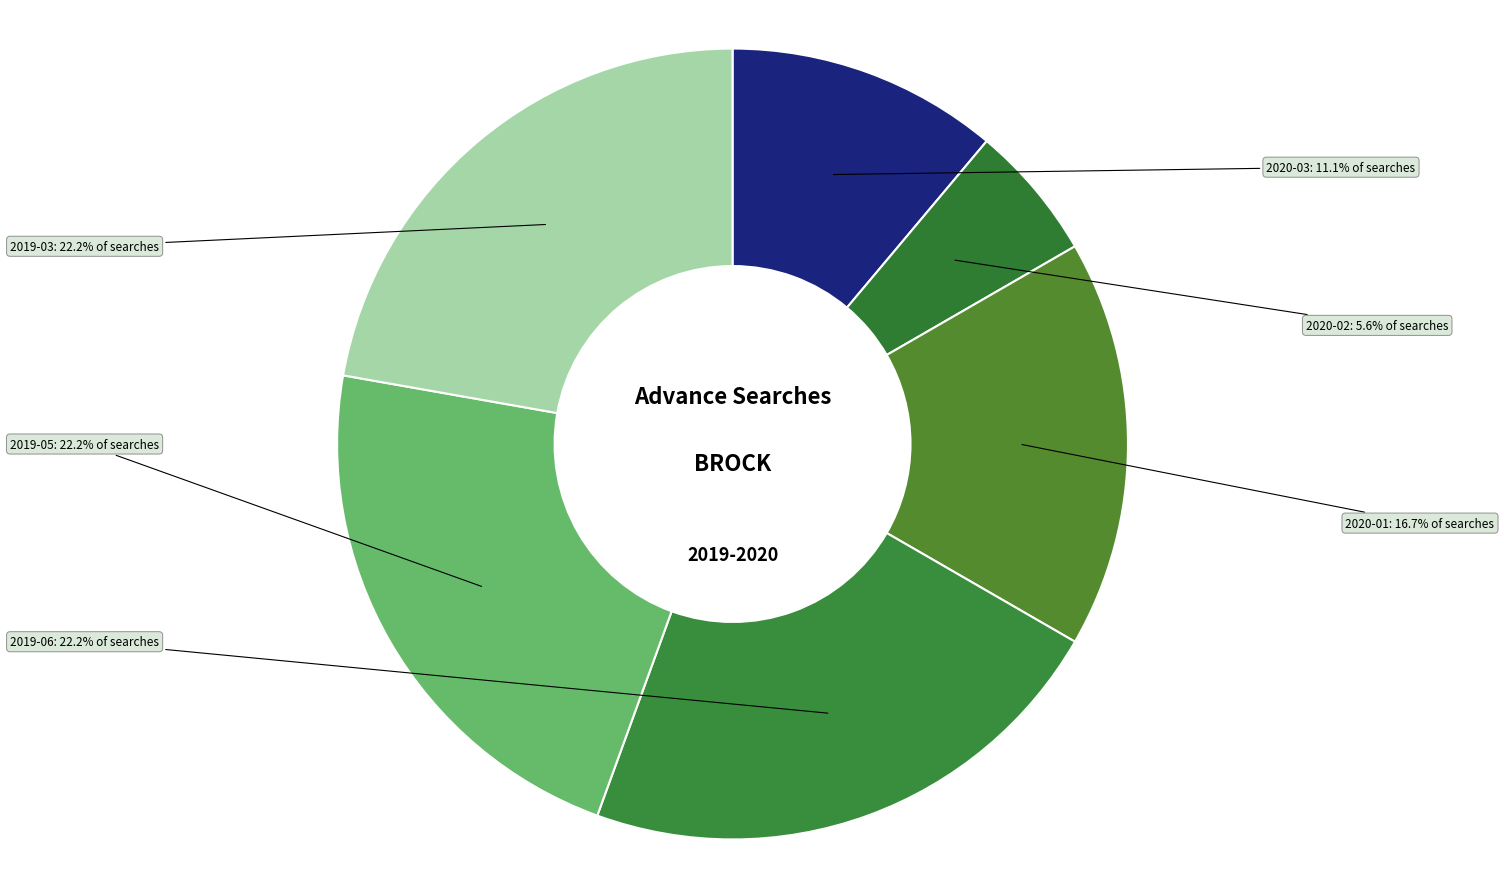

To the nearest percent, what percentage of the pie is 2019-05?

22%